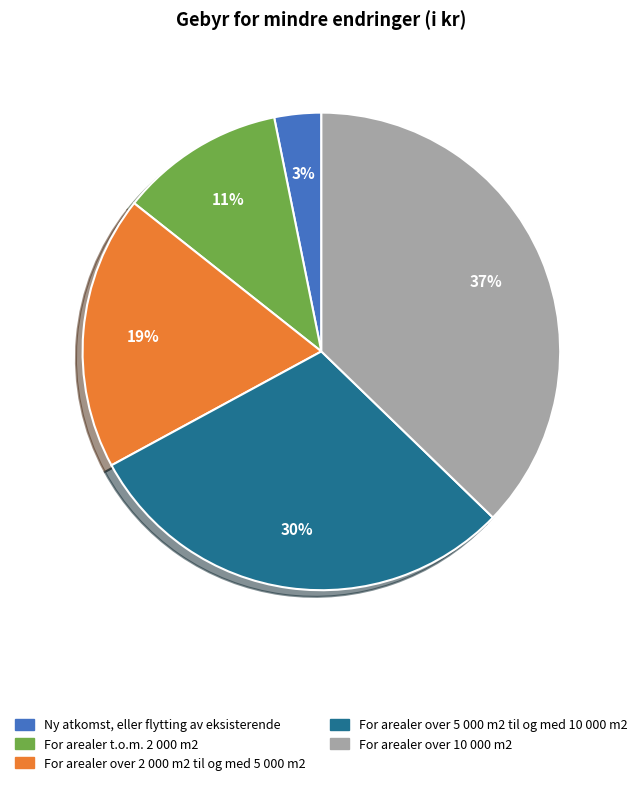

What is the smallest slice in the pie chart?

Ny atkomst, eller flytting av eksisterende